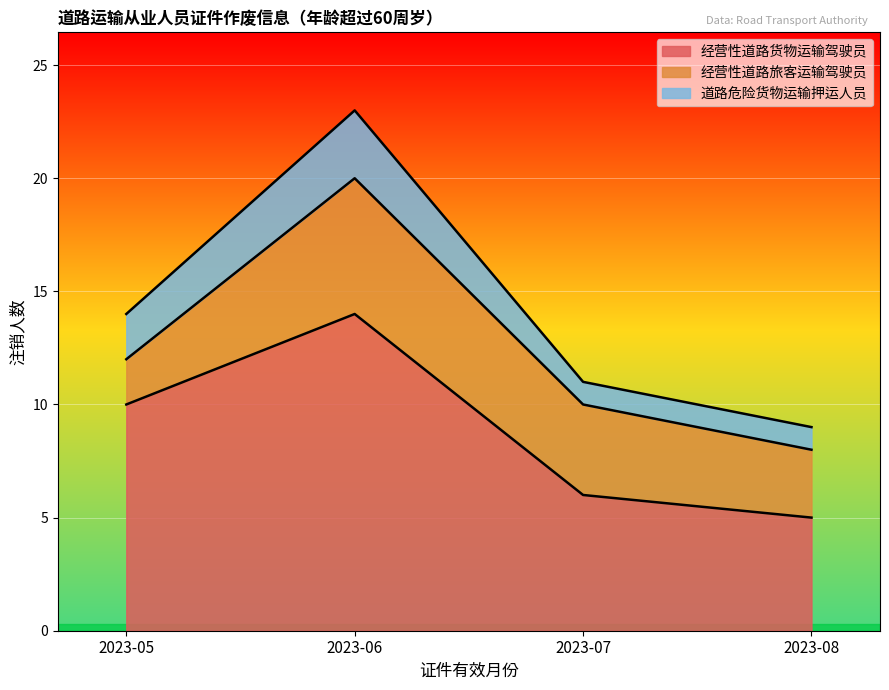

How many interior local peaks does the 经营性道路货物运输驾驶员 series have?

1